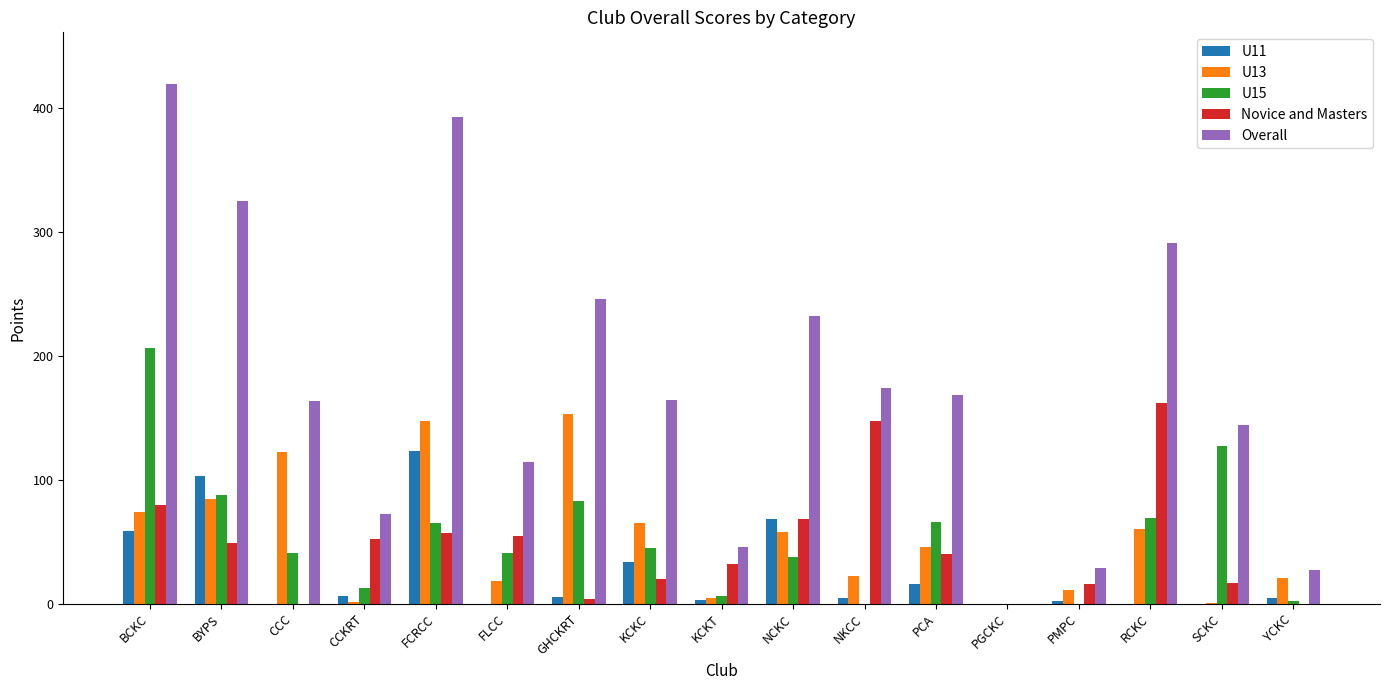

What is the highest value of the Novice and Masters series?

162.0